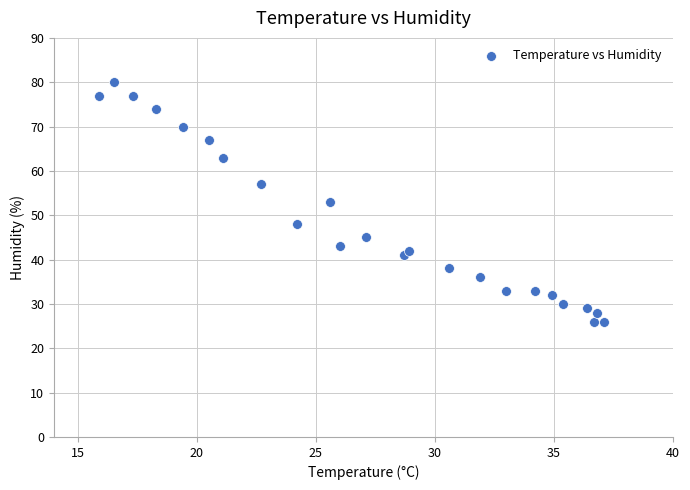

What is the range of Y values (max minus min)?

54